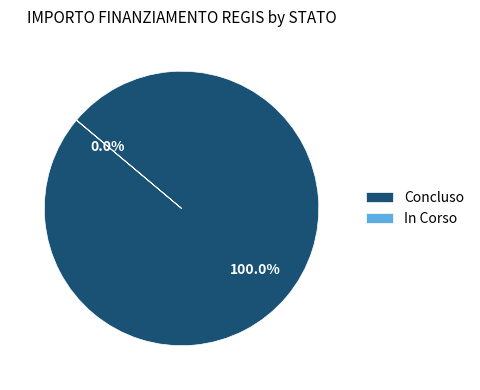

What is the majority slice?

Concluso